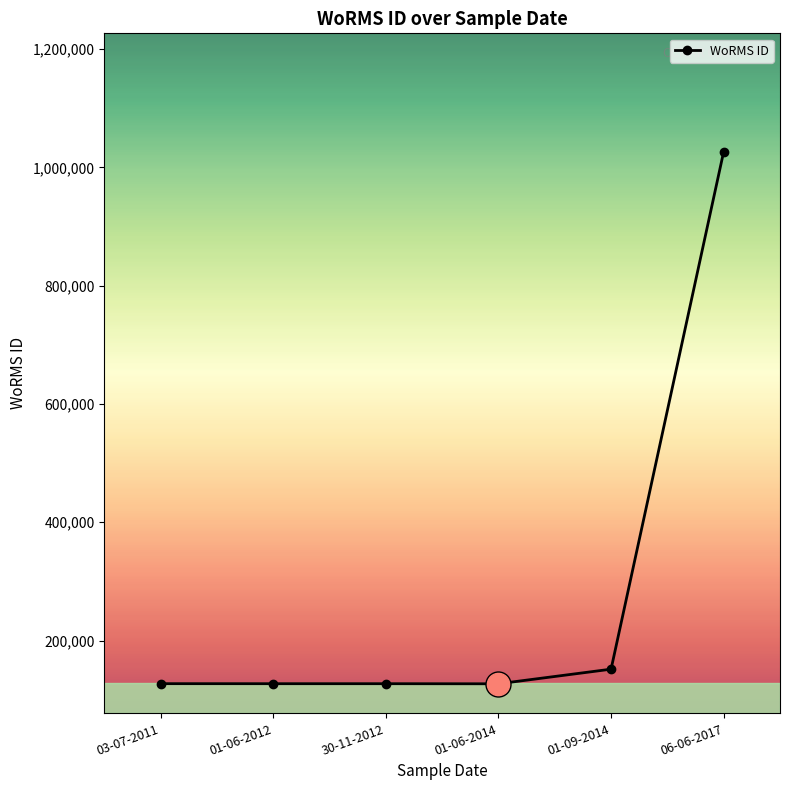

What is the difference between the maximum and minimum values?

899779